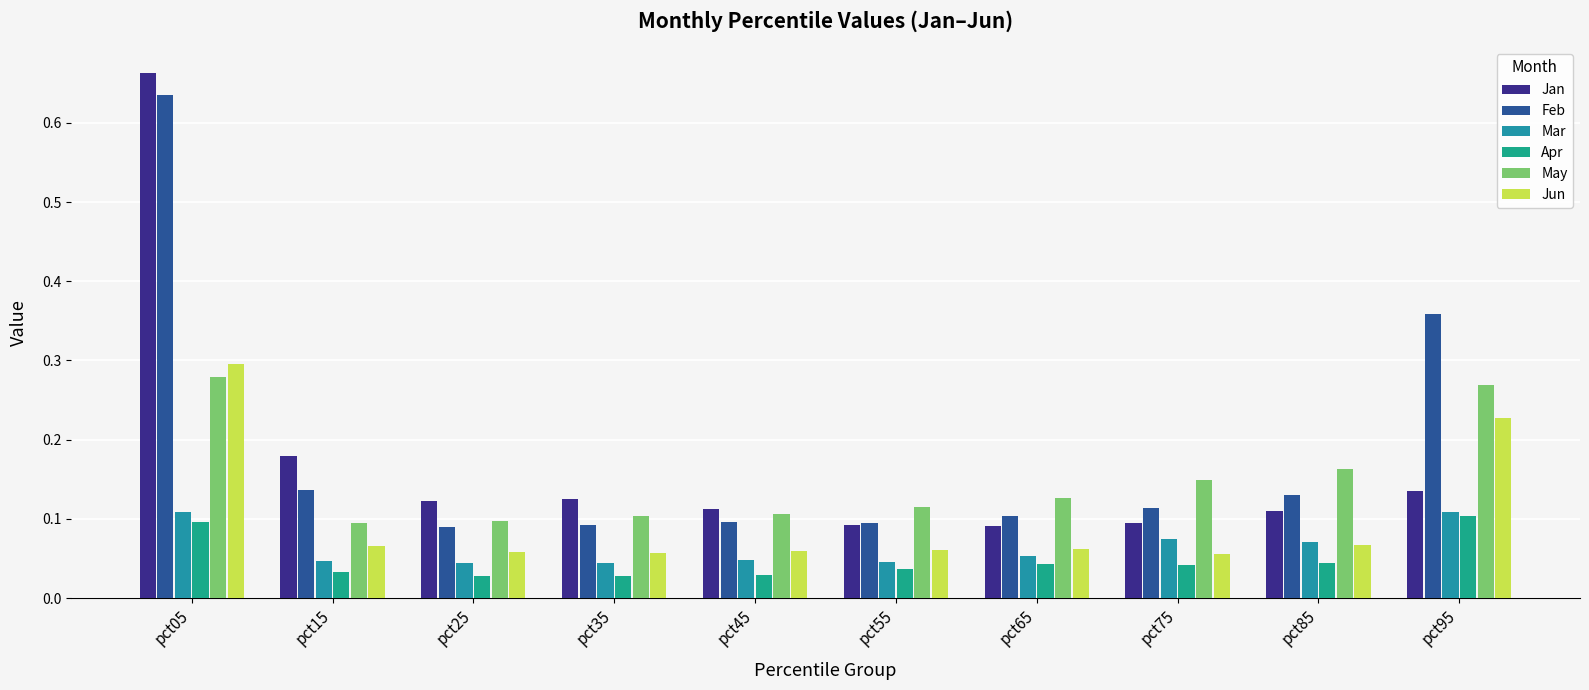

What is the sum of all May values?

1.5